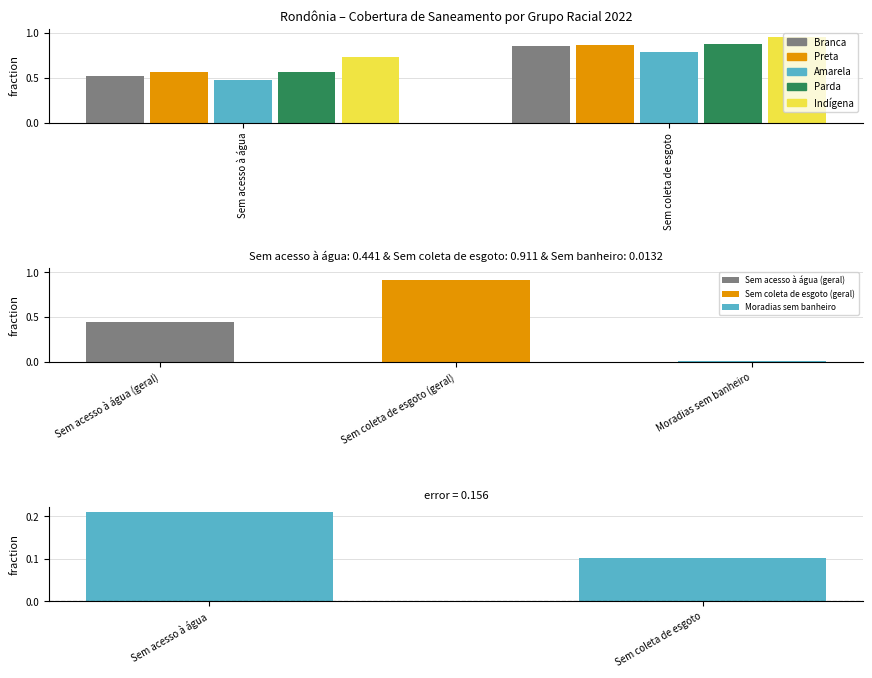

How many Indígena values are between 0 and 1?

2